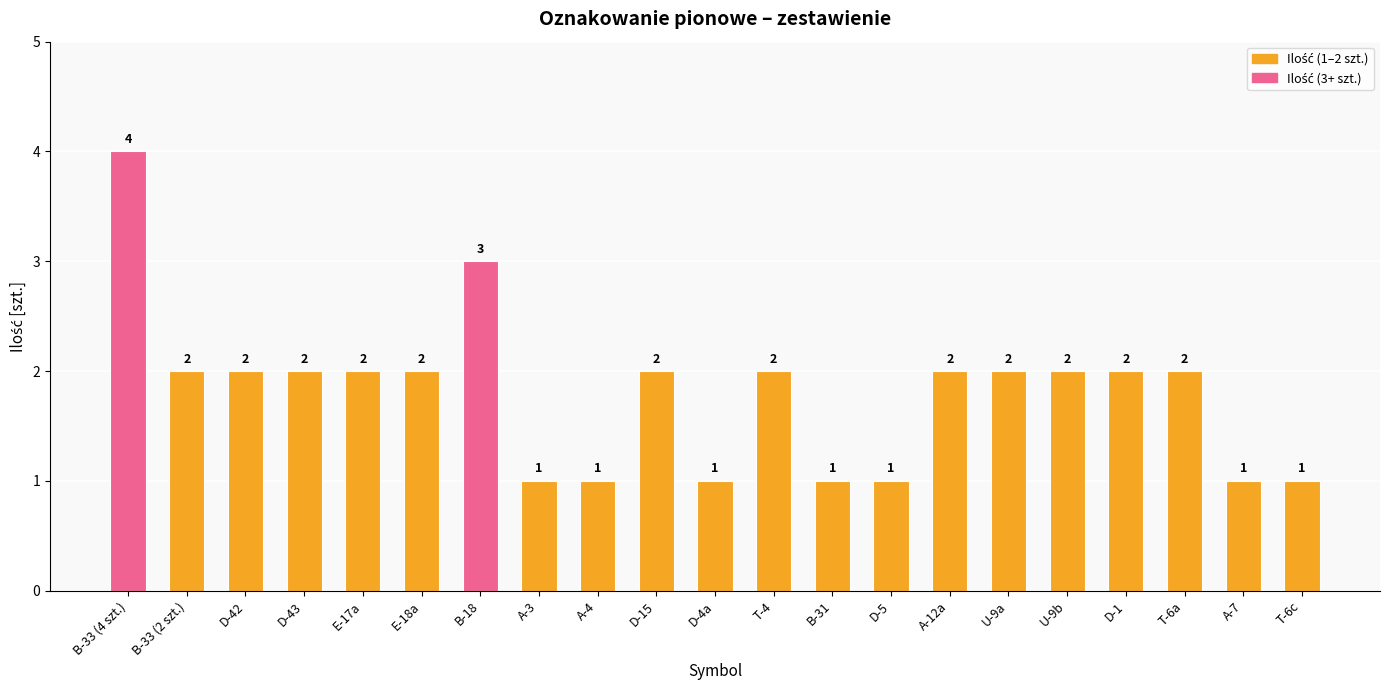

The chart shows a value of 1 at U-9a. True or false?

False